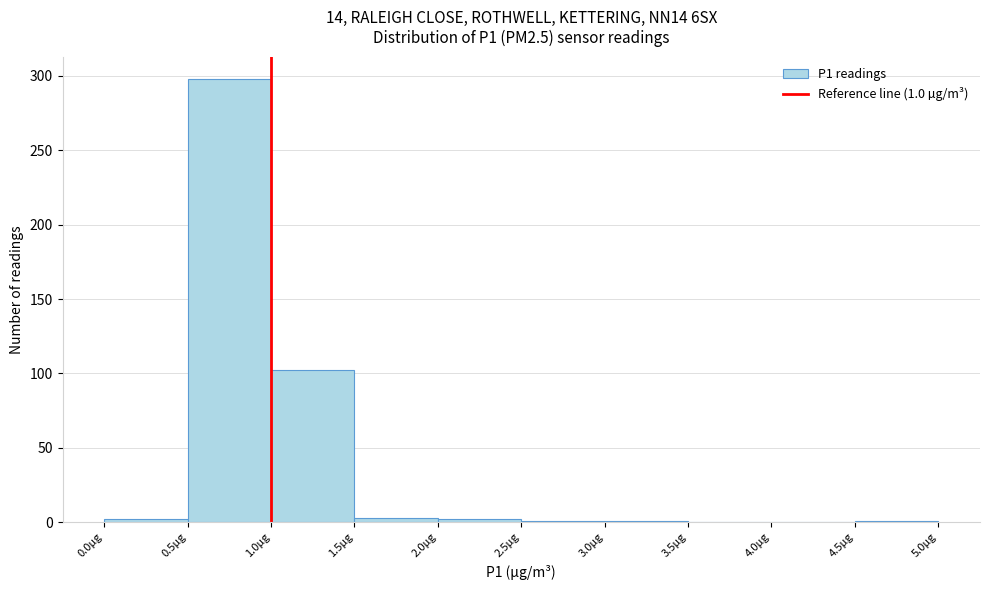

Over which range of the x-axis is the bar tallest?

0.5 to 1.0